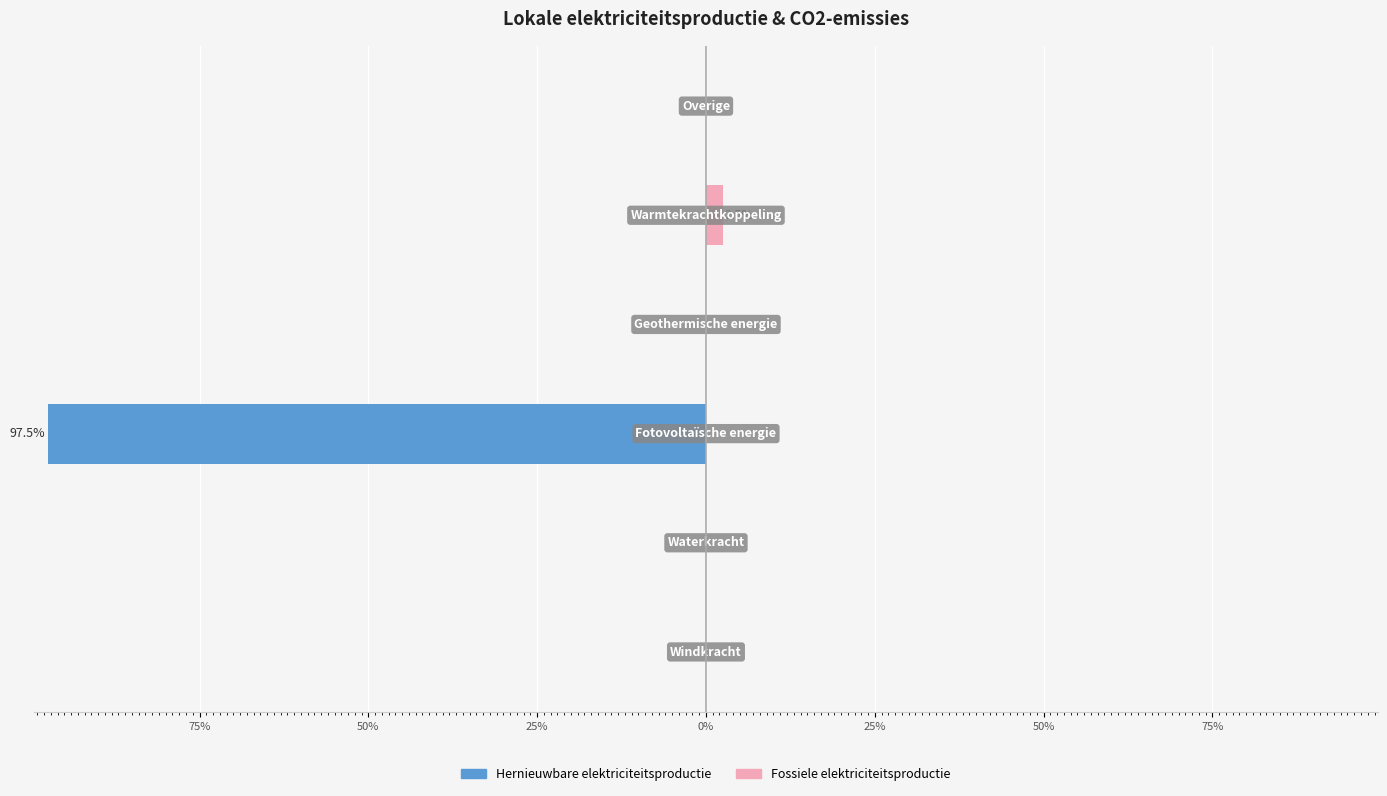

The Hernieuwbare elektriciteitsproductie series shows 0.0 at 25%. True or false?

True